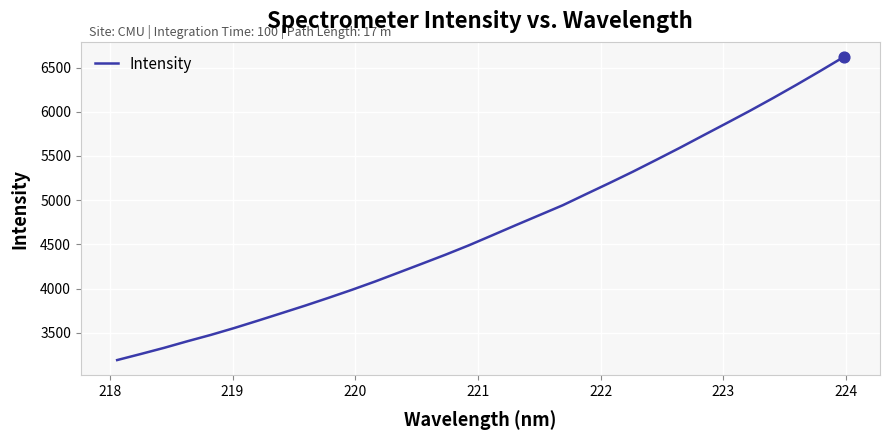

What is the minimum value shown in the chart?

3191.2